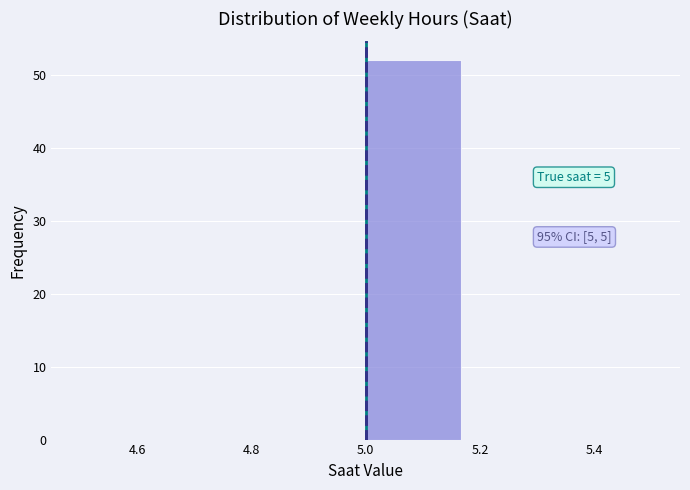

Over which range of the x-axis is the bar tallest?

5.00 to 5.16